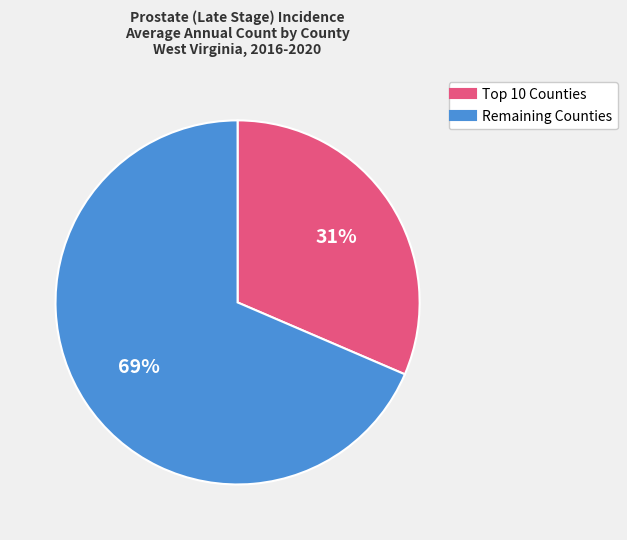

To the nearest percent, what is the average slice percentage?

50%